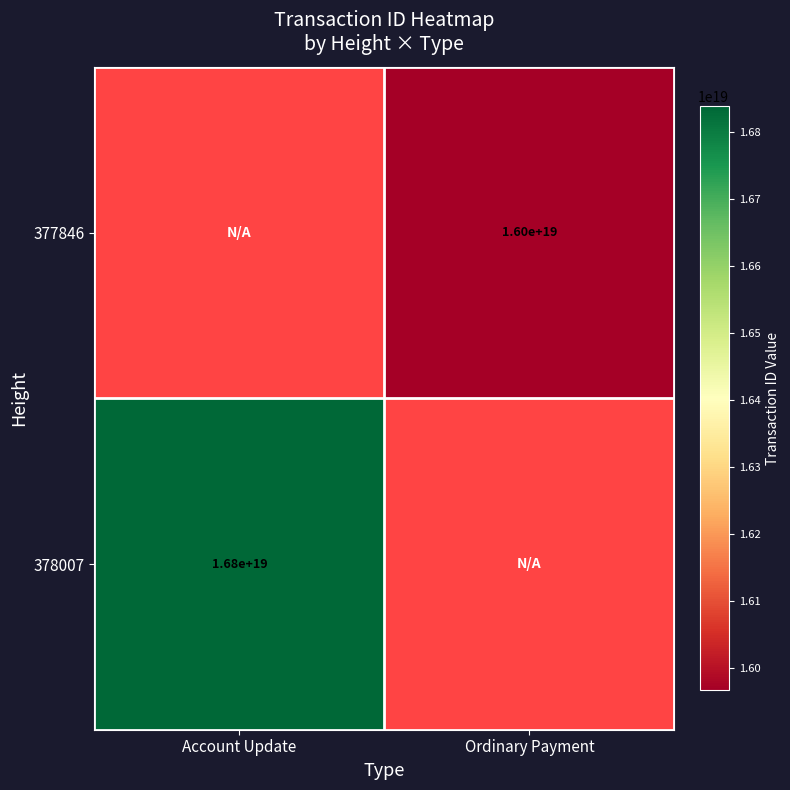

Which category has the lowest value across all series?

Ordinary Payment